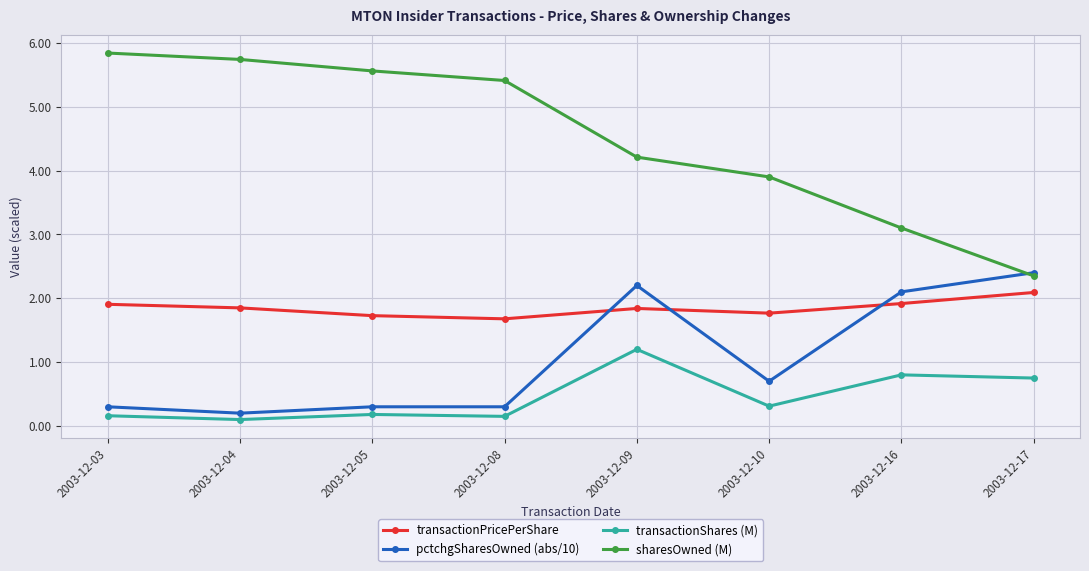

List the series in order of their peak value, lowest first.

transactionShares (M), transactionPricePerShare, pctchgSharesOwned (abs/10), sharesOwned (M)